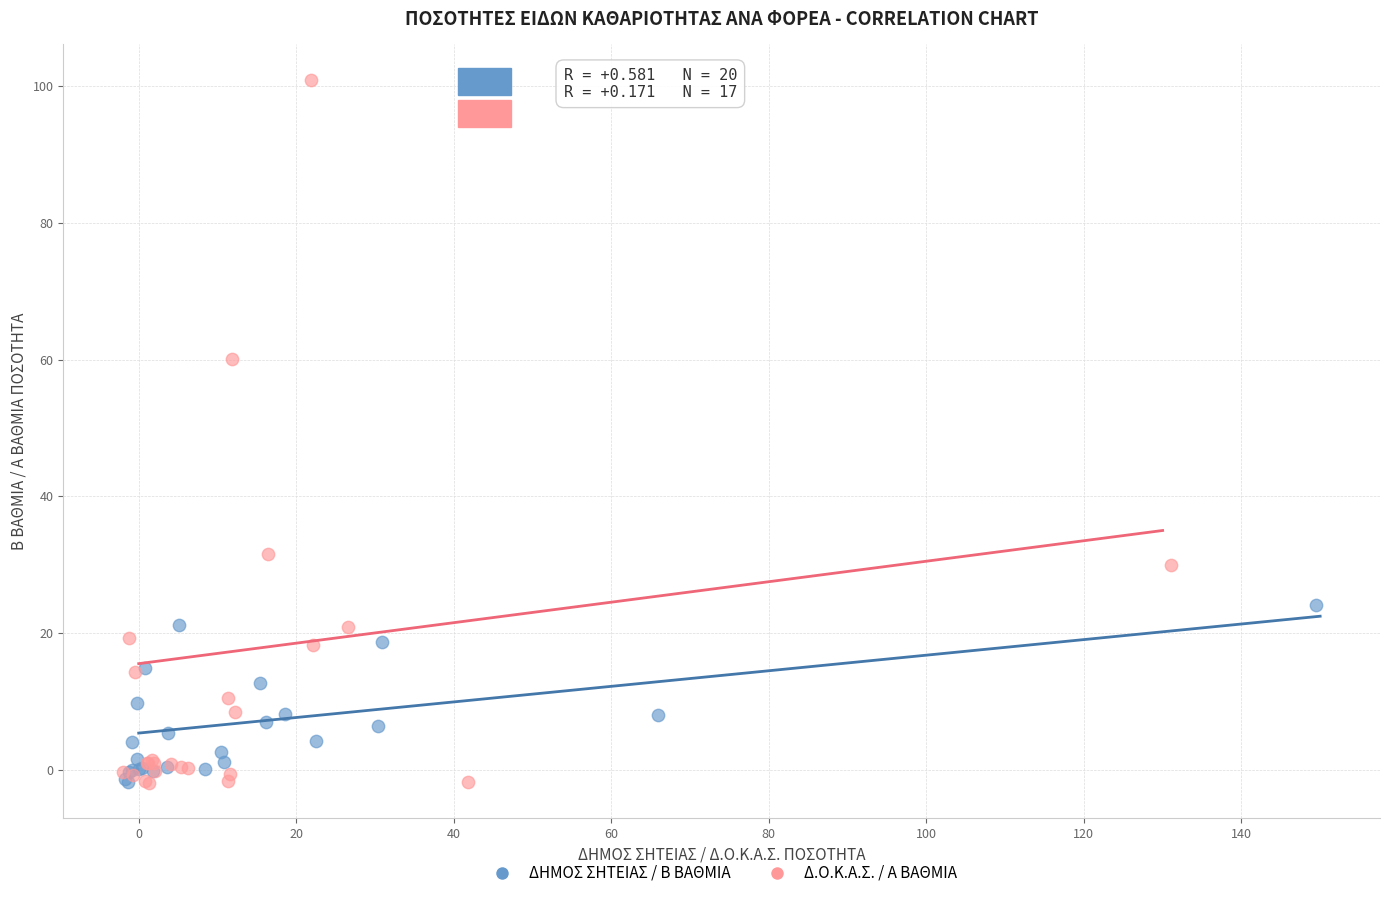

Which series has the widest spread of Y values?

Δ.Ο.Κ.Α.Σ. / Α ΒΑΘΜΙΑ